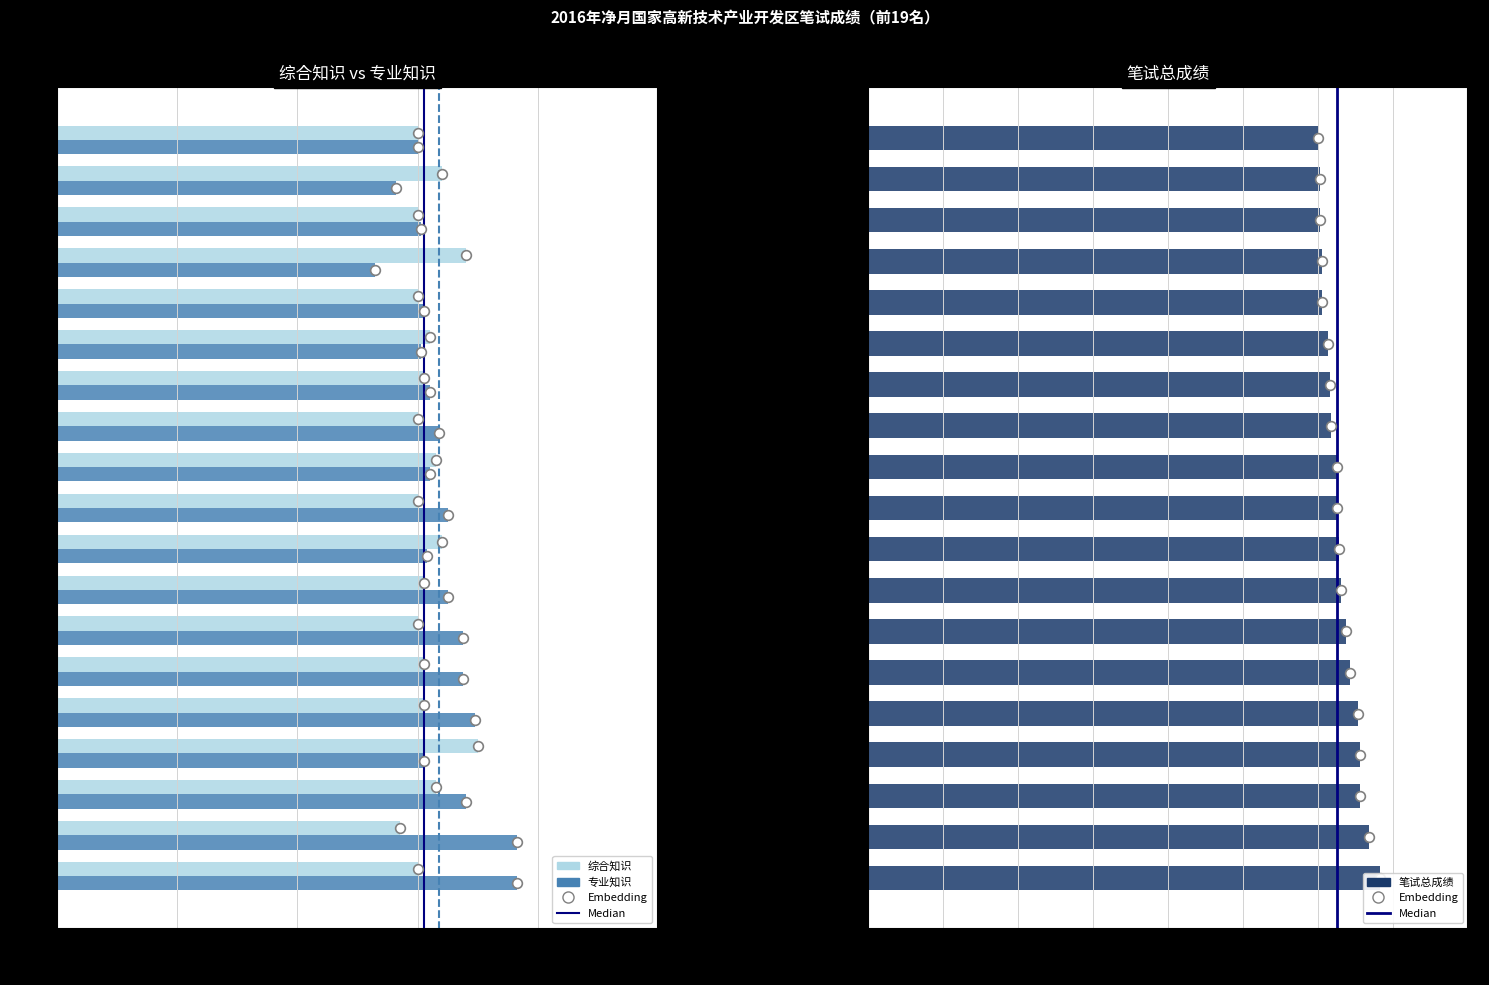

Is it true that 笔试总成绩 equals 131.0 at 李翊菲?

True